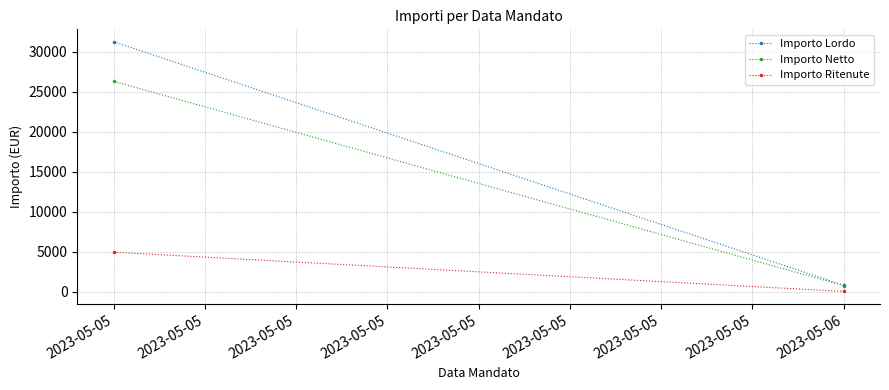

What is the sum of all Importo Netto values?

27079.1